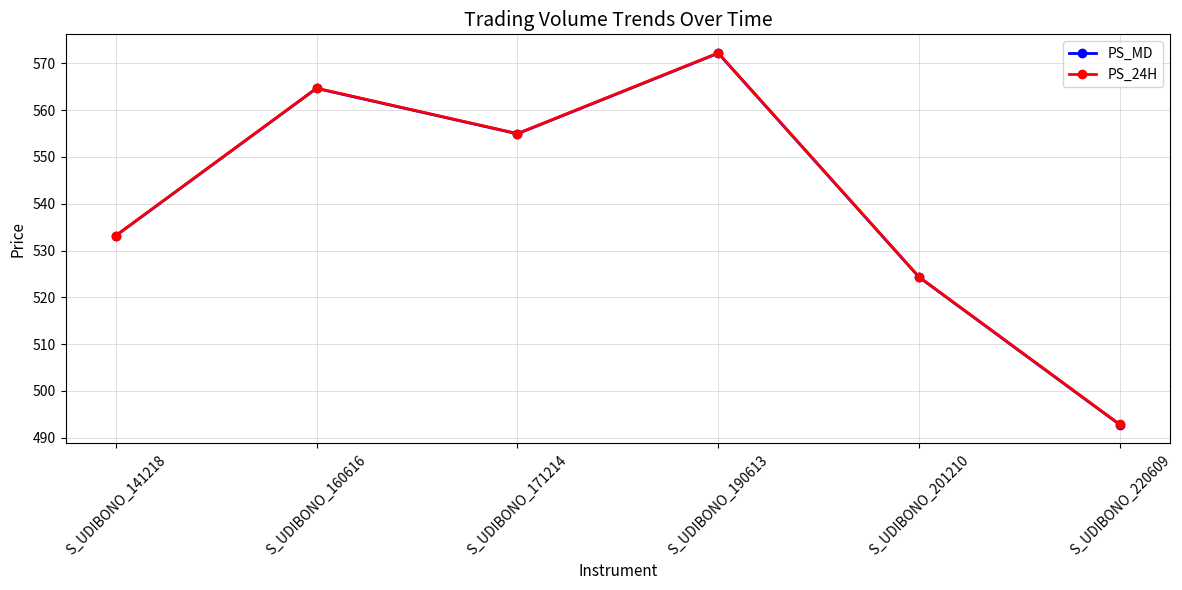

The value of PS_24H at S_UDIBONO_160616 is 372.9. True or false?

False